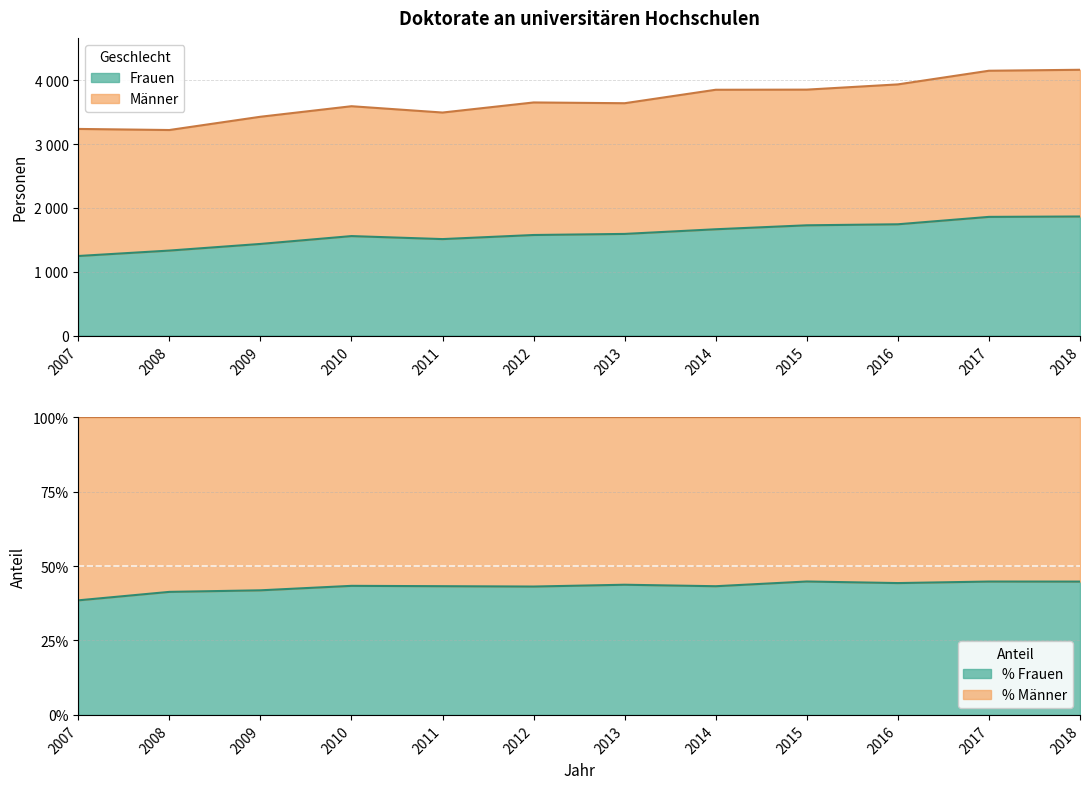

Between 2015 and 2018, which is larger?

2018